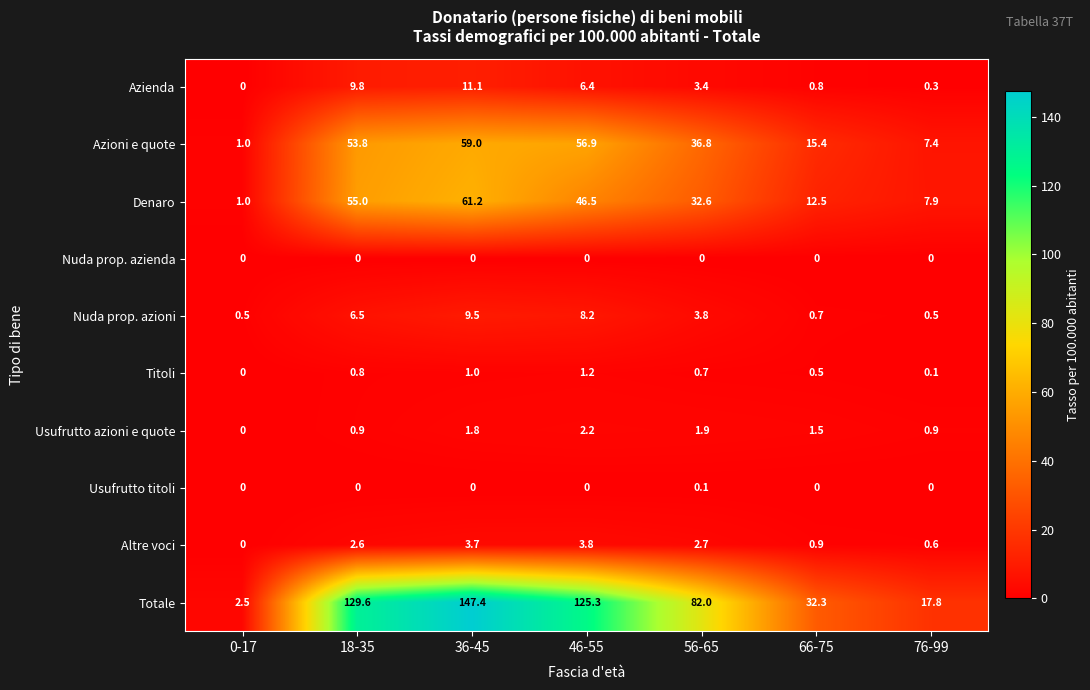

How many data points does each series have?

7